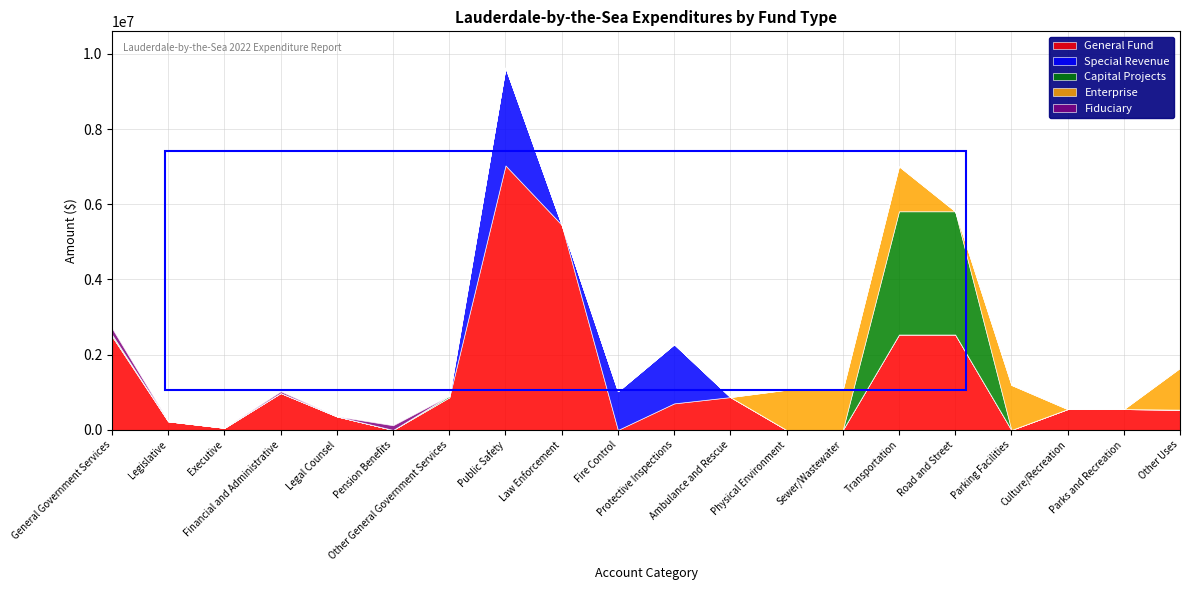

What position from the right is Law Enforcement?

12